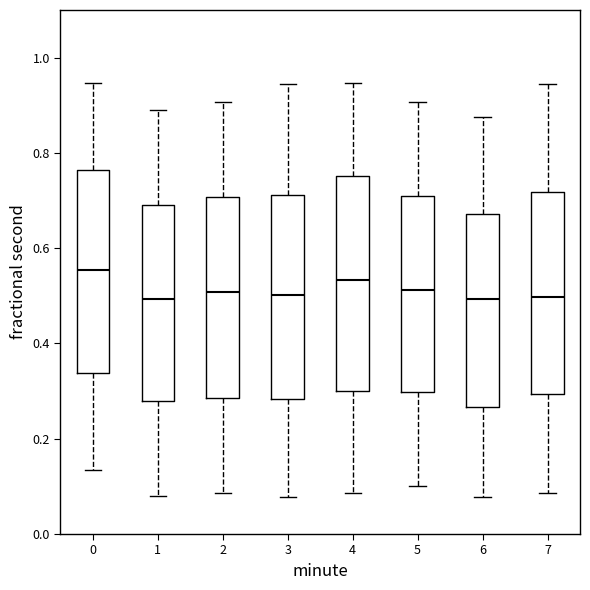

Which box is the tallest, from its lower edge to its upper edge?

4